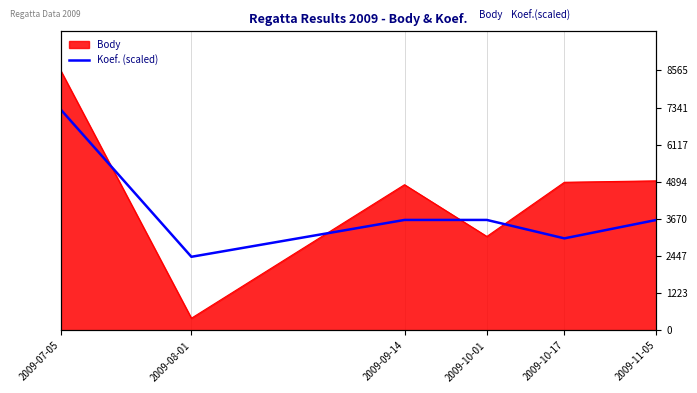

How many lines are shown in the chart?

1